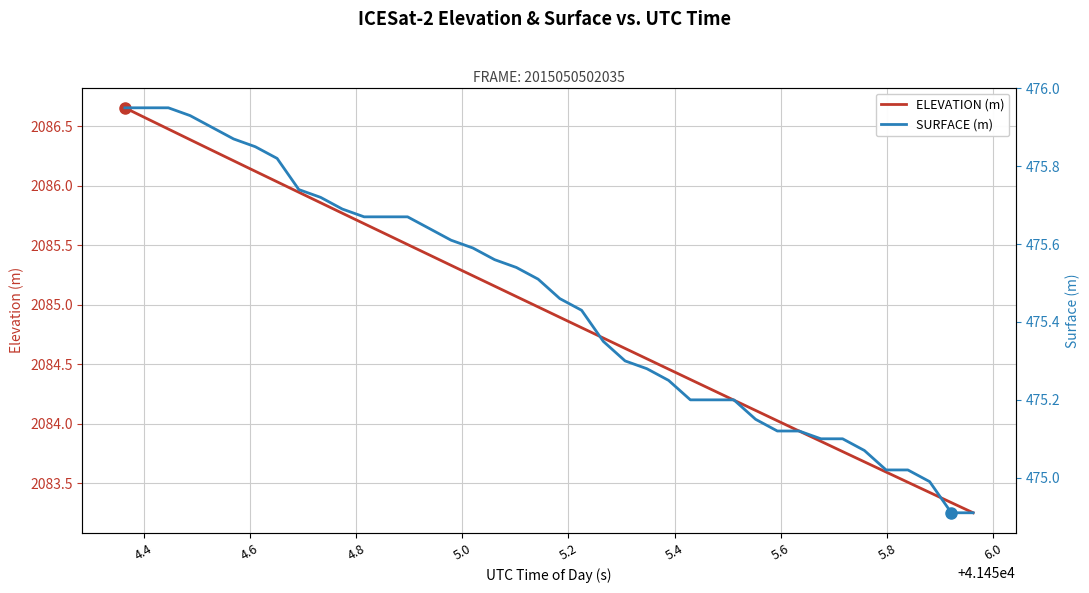

The value of ELEVATION (m) at 26 is 3144.8. True or false?

False